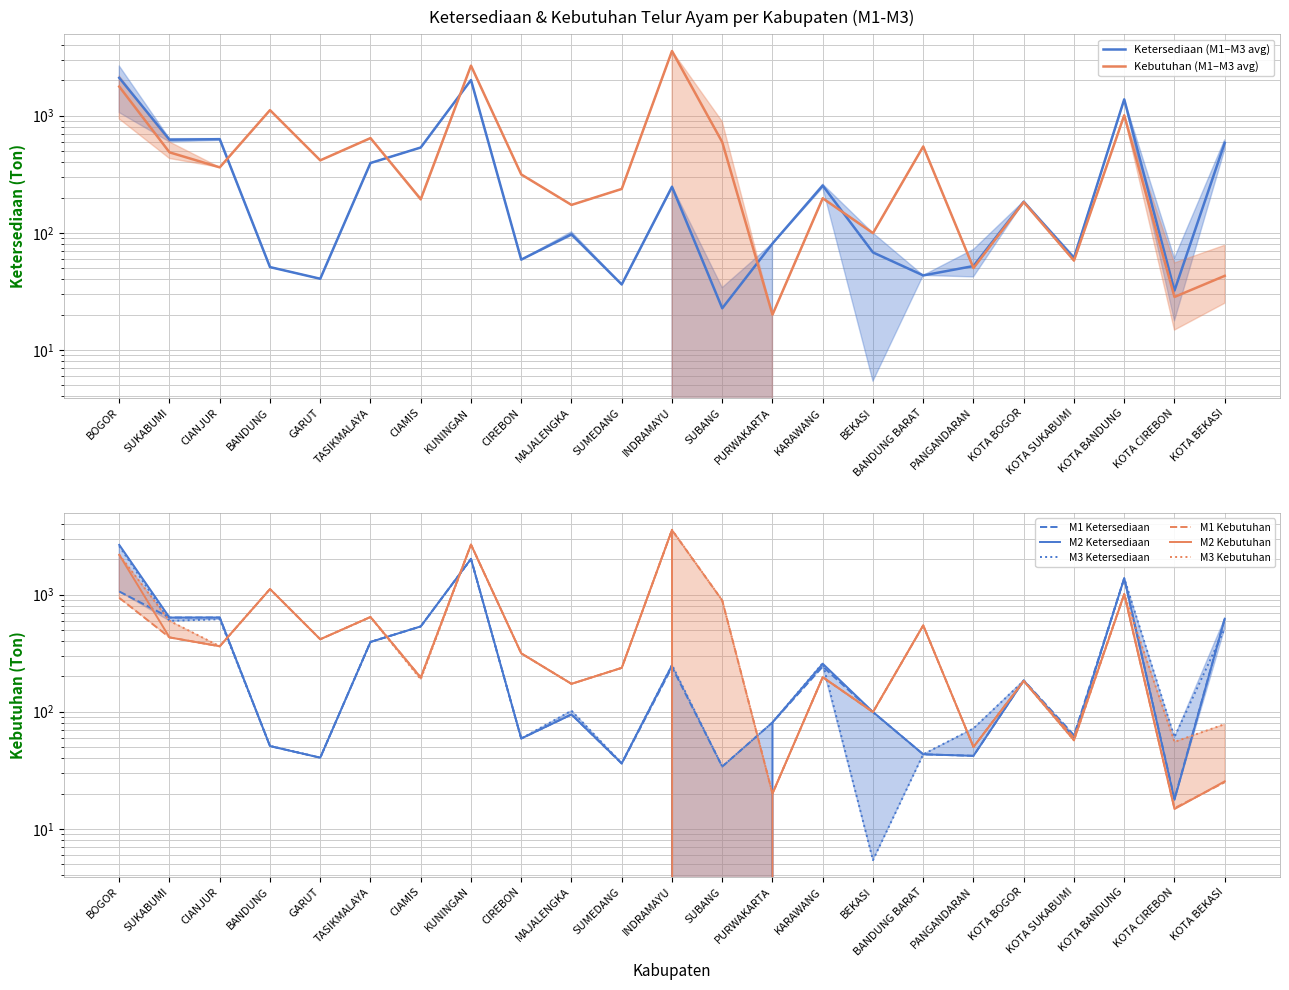

At which category is the sum across all series the highest?

KUNINGAN